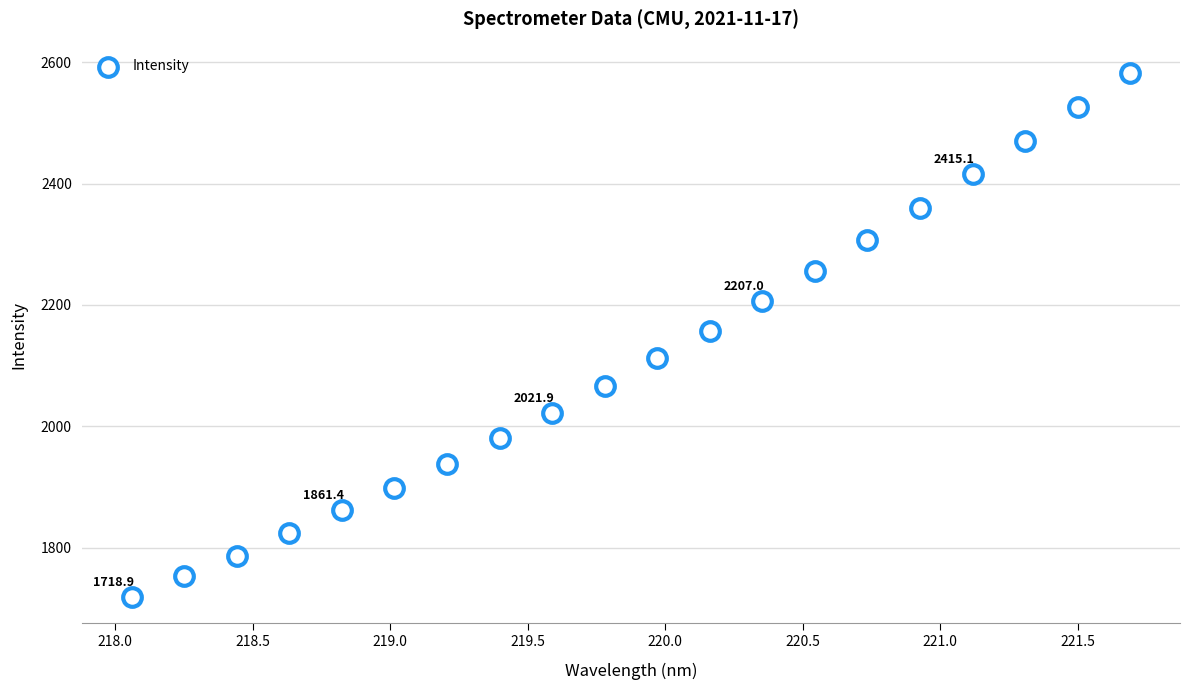

What is the range of X values (max minus min)?

3.6